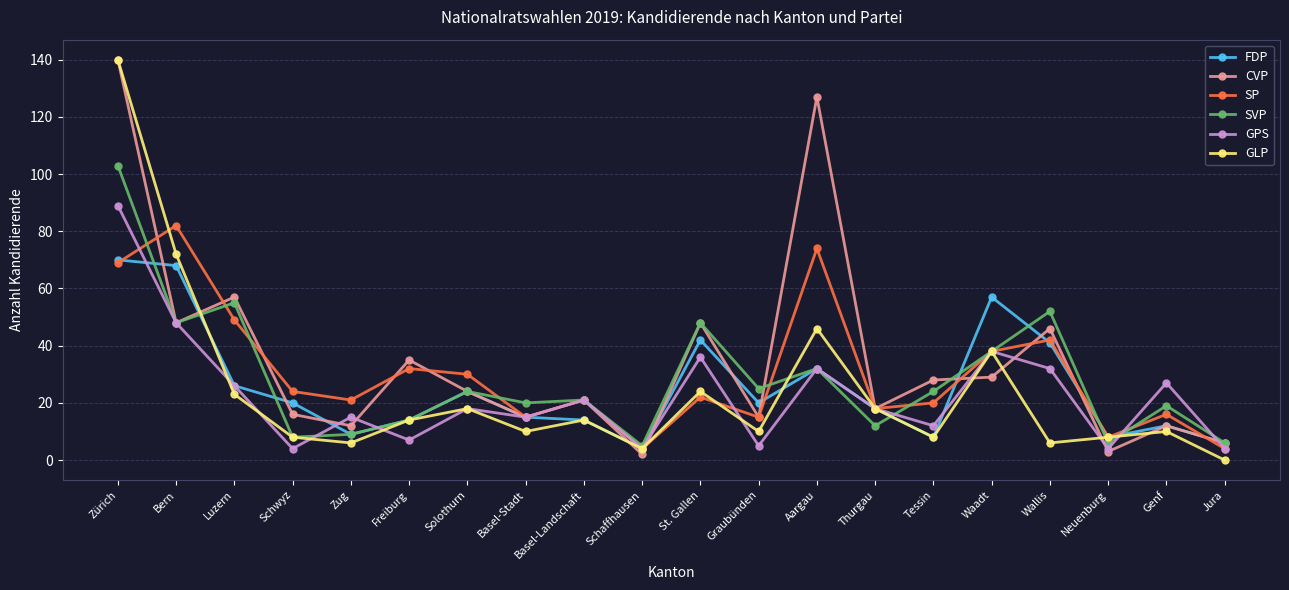

Count the number of categories in the chart.

20